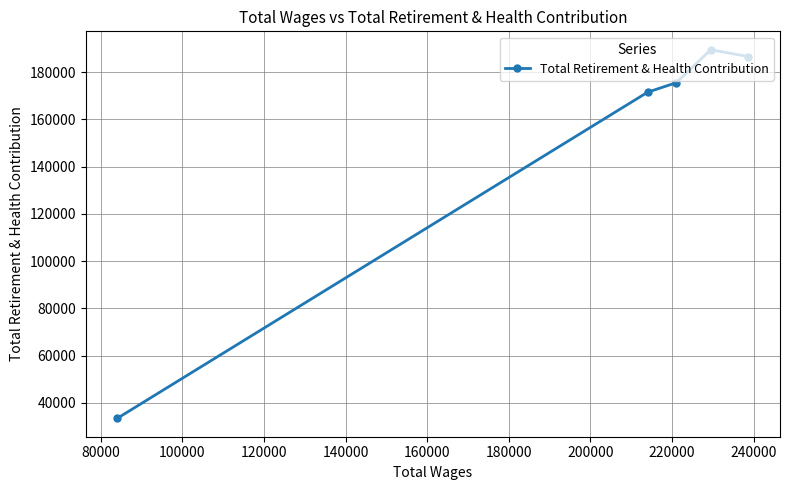

What is the difference between the second highest and minimum values?

153181